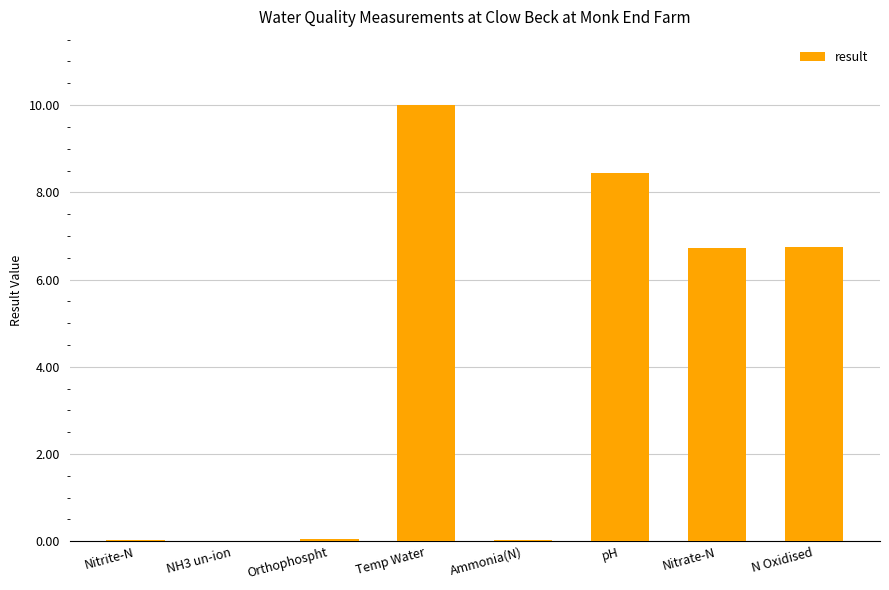

How many categories are shown in the chart?

8